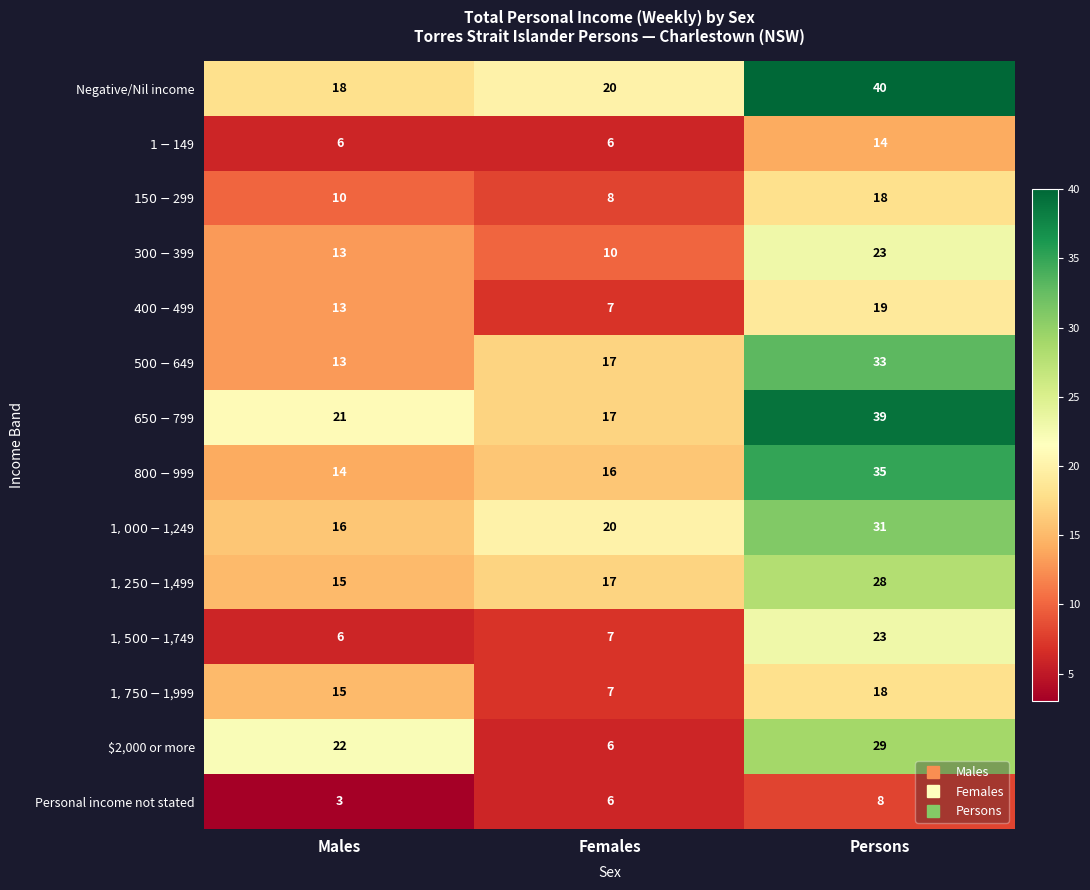

Which series has the widest spread of values?

$2,000 or more